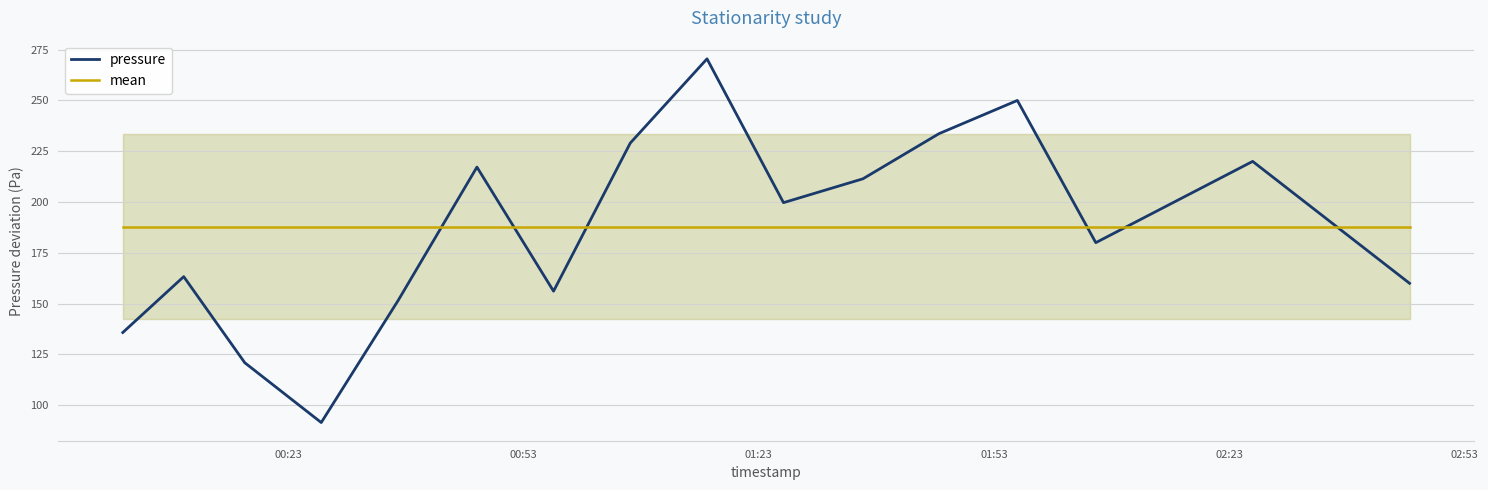

What is the highest value of the pressure series?

270.5